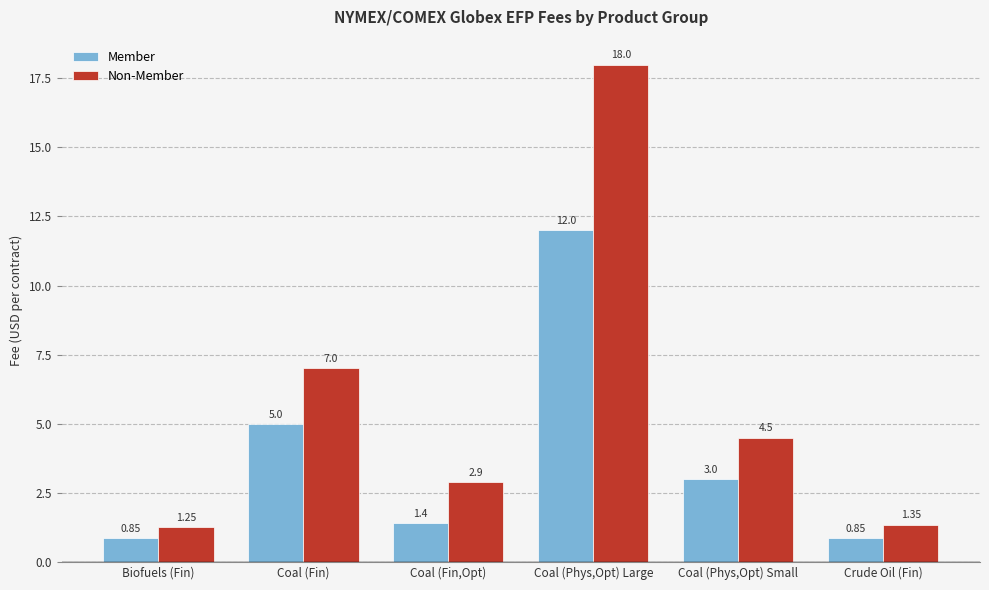

What is the total value across all series at Biofuels (Fin)?

2.1